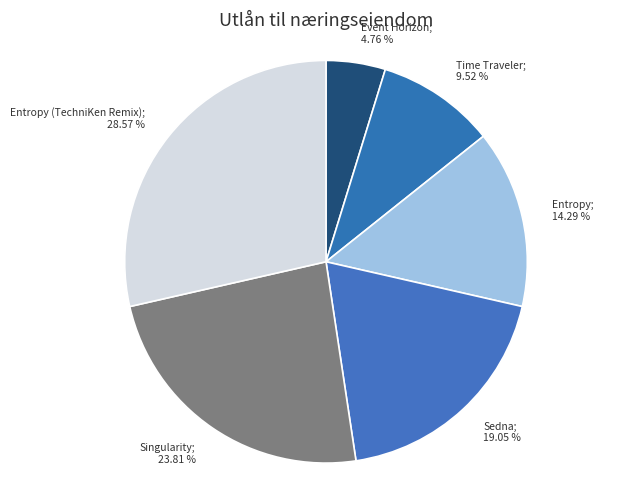

Rank the categories by value from highest to lowest.

Entropy (TechniKen Remix); 28.57 %, Singularity; 23.81 %, Sedna; 19.05 %, Entropy; 14.29 %, Time Traveler; 9.52 %, Event Horizon; 4.76 %